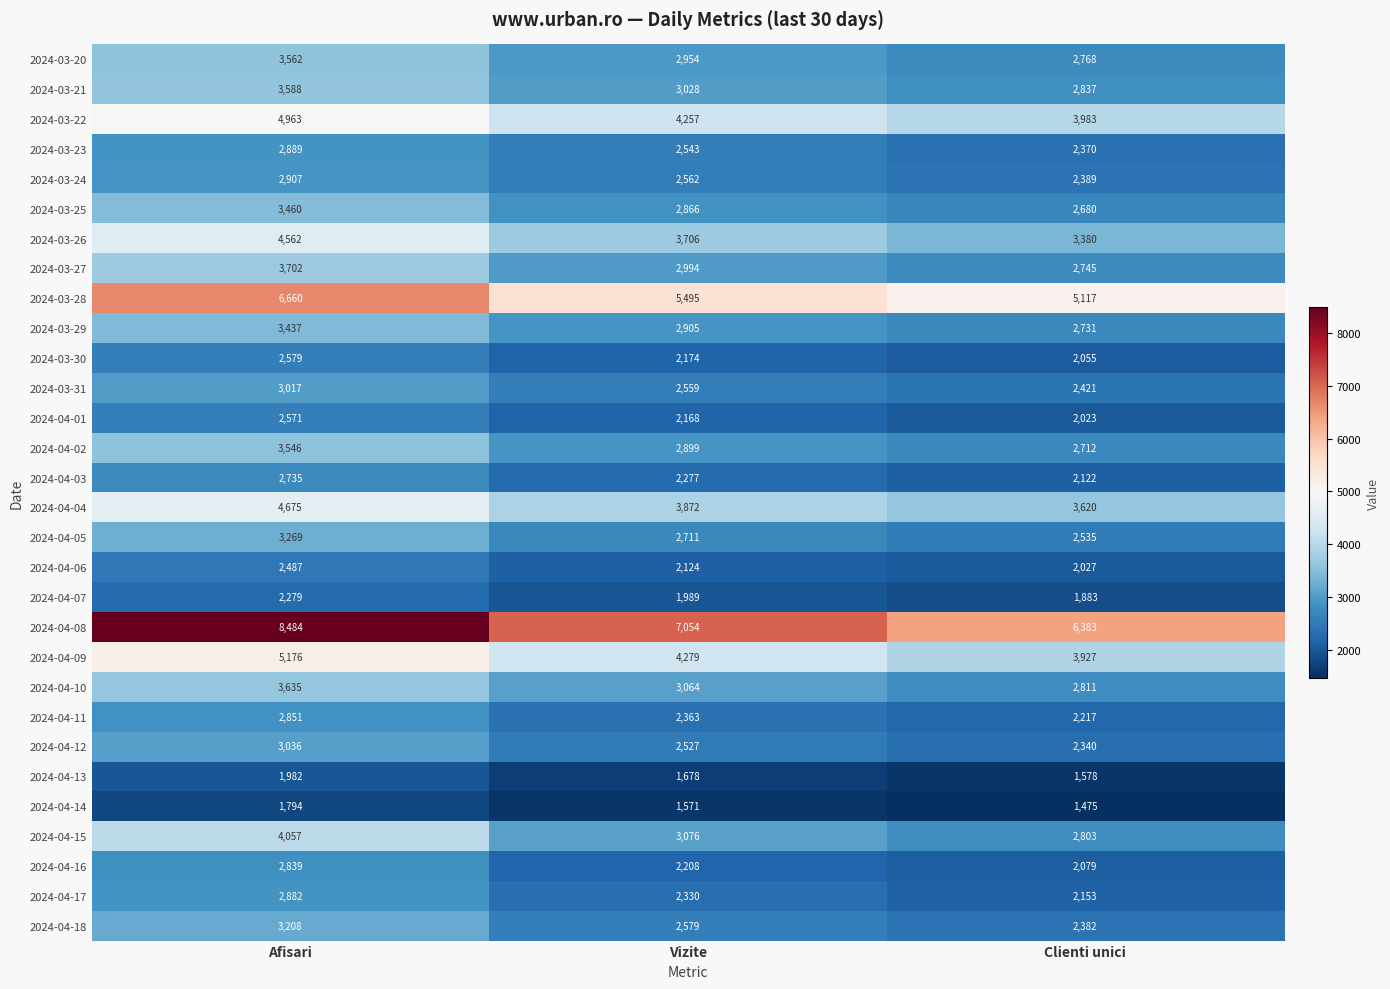

True or false: 2024-03-23 has a value of 4117 at Clienti unici.

False